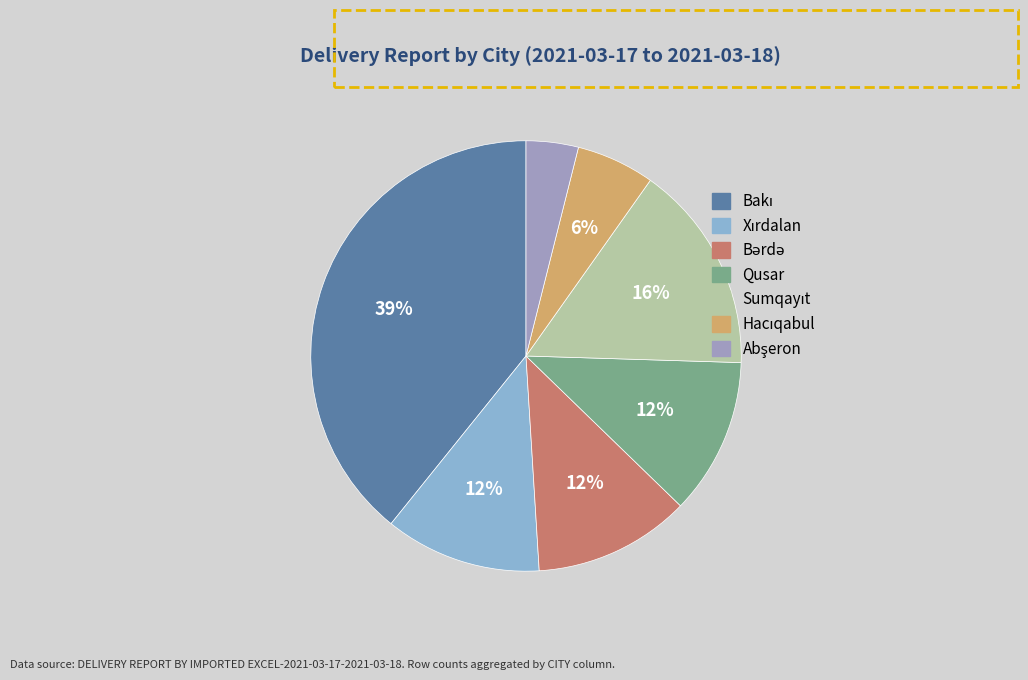

Does Bakı account for over 50% of the chart?

No